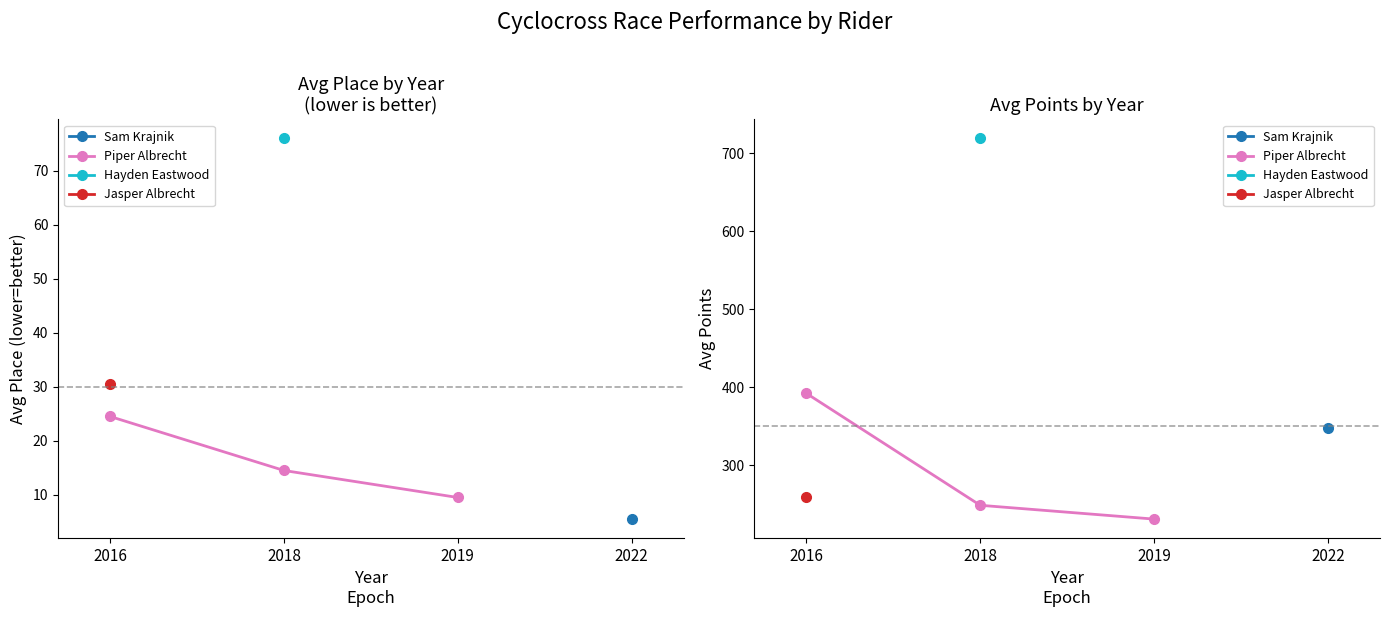

How many lines are shown in the chart?

1